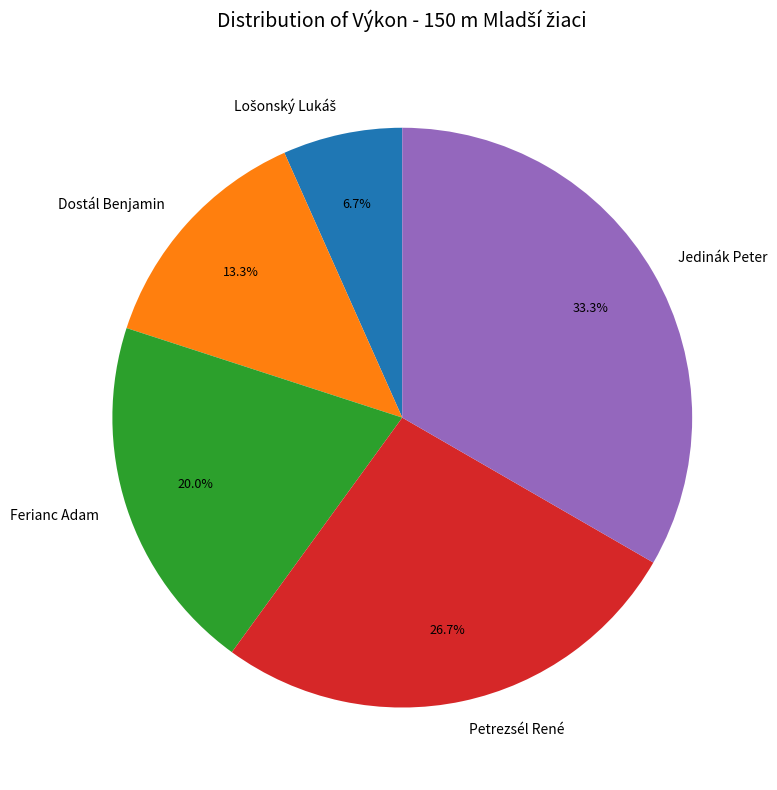

What percentage is the Ferianc Adam slice, to the nearest percent?

20%